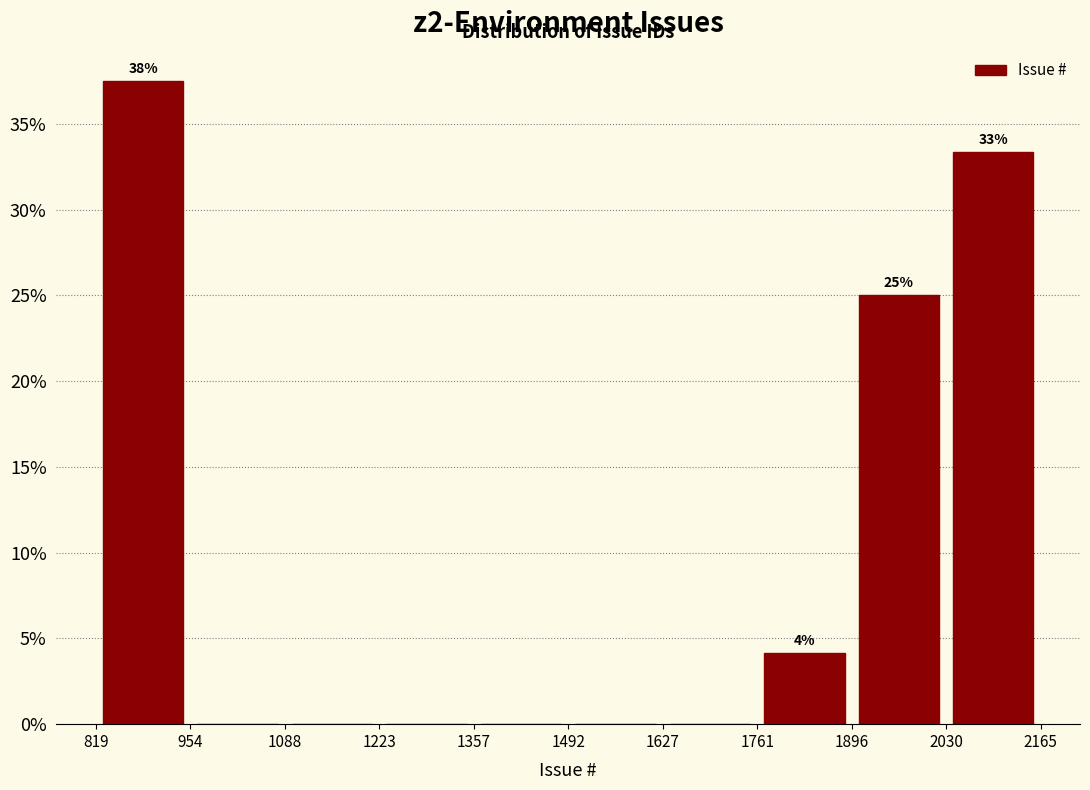

Over which range of the x-axis is the bar tallest?

819 to 954